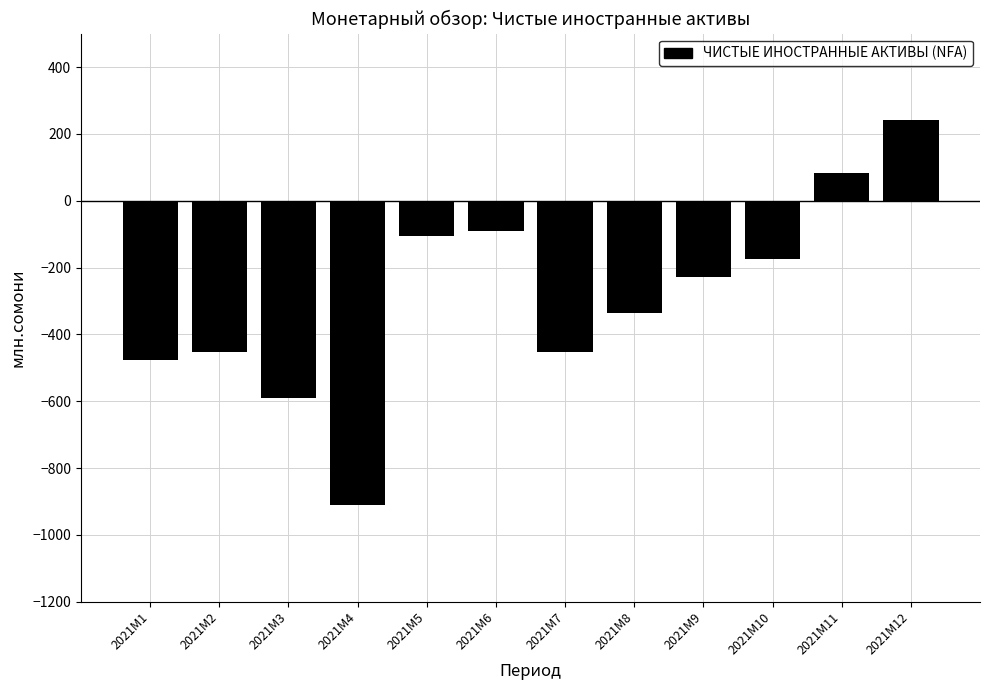

Reading right to left, transcribe all the data shown in this chart.

240.0	82.9	-174.9	-227.8	-337.6	-453.2	-90.0	-105.9	-909.3	-590.2	-453.2	-477.5